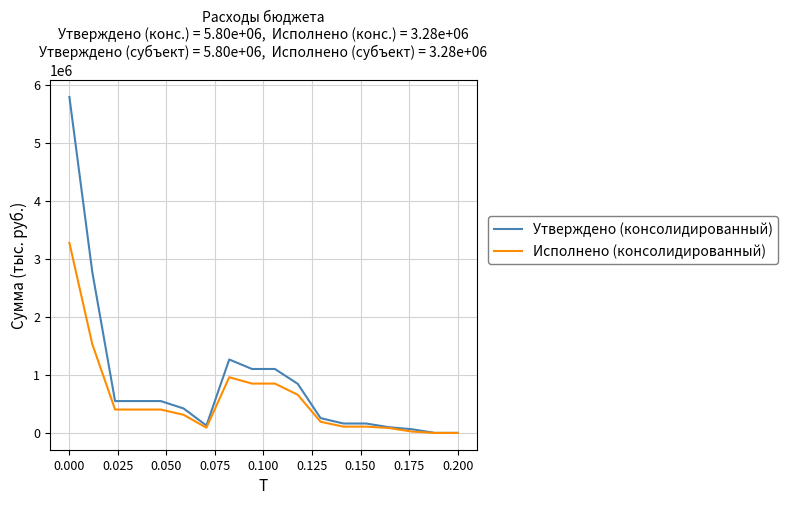

How many values in the Исполнено (консолидированный) series are below 403736?

9